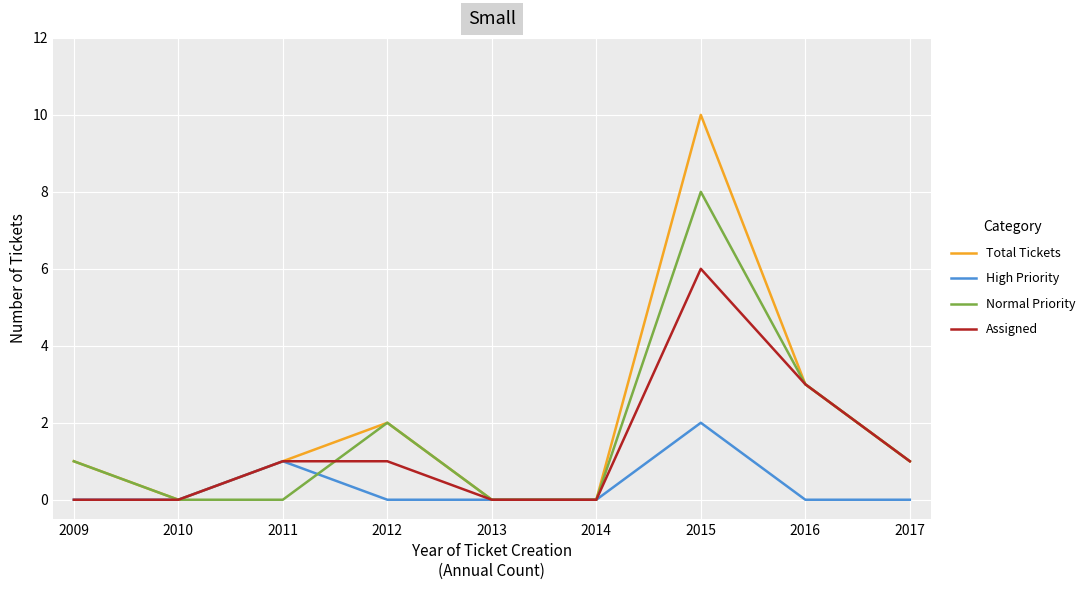

What is the difference between the maximum and minimum values in the Assigned series?

6